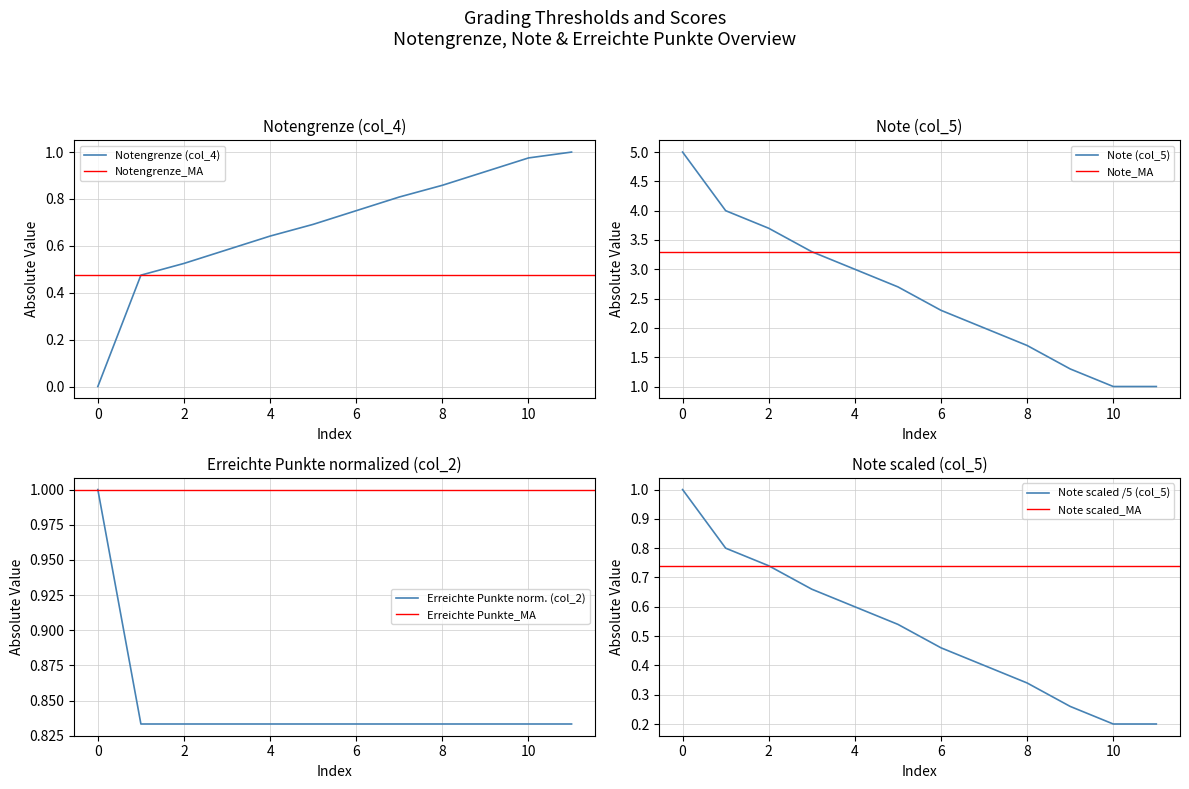

The value of Note (col_5) at 5 is 0.5. True or false?

True